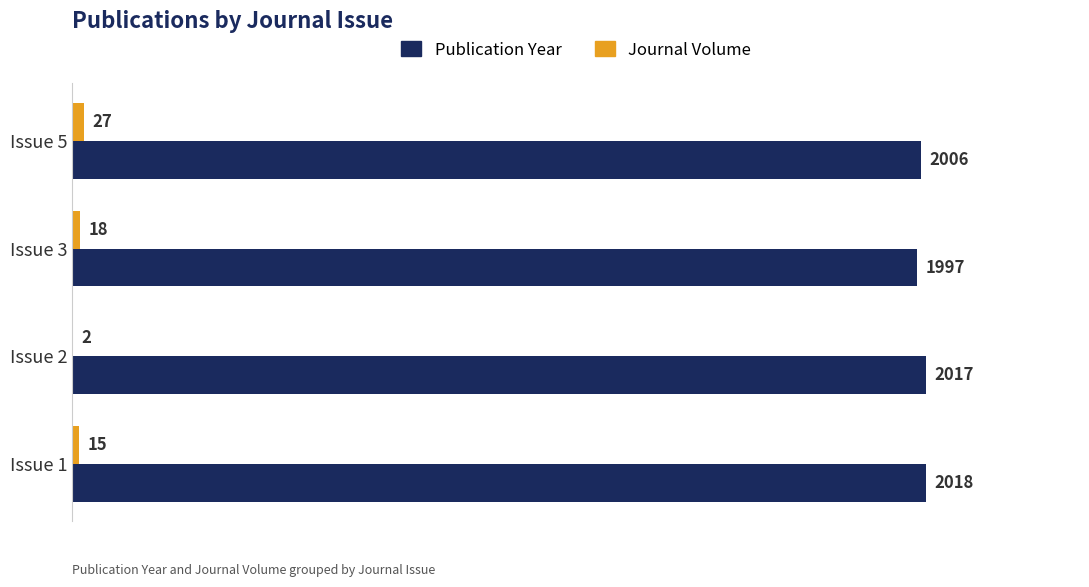

What is the sum of all Publication Year values?

8038